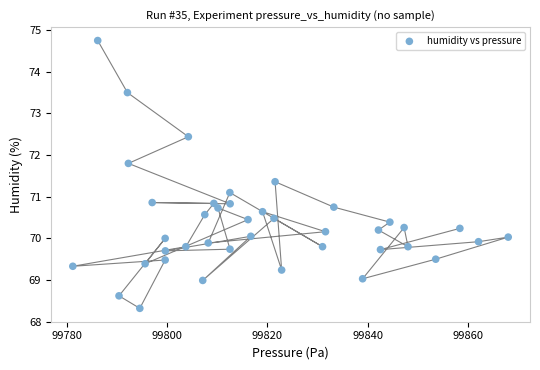

What is the range of Y values (max minus min)?

6.4